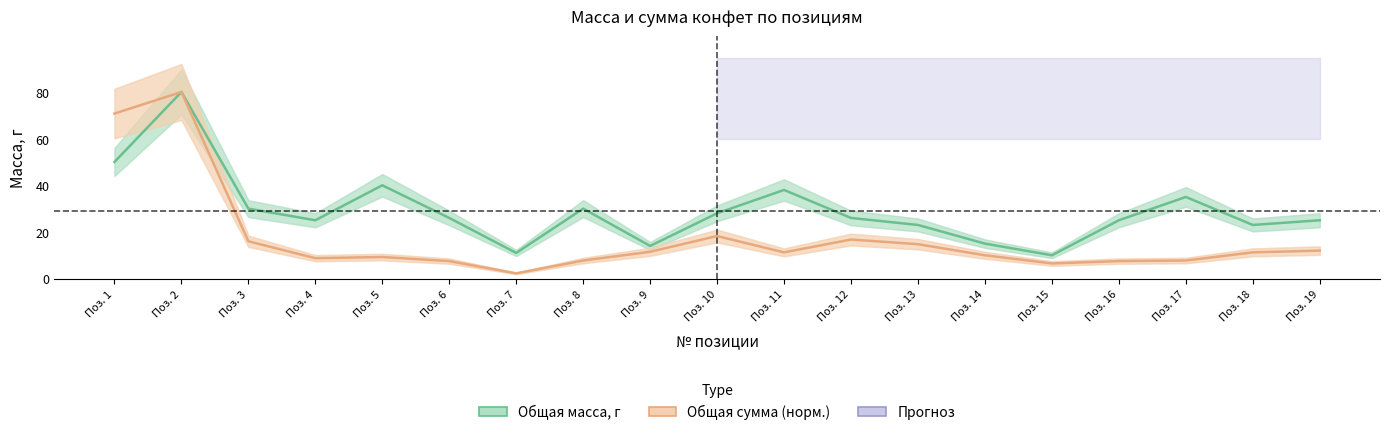

How many lines are shown in the chart?

2